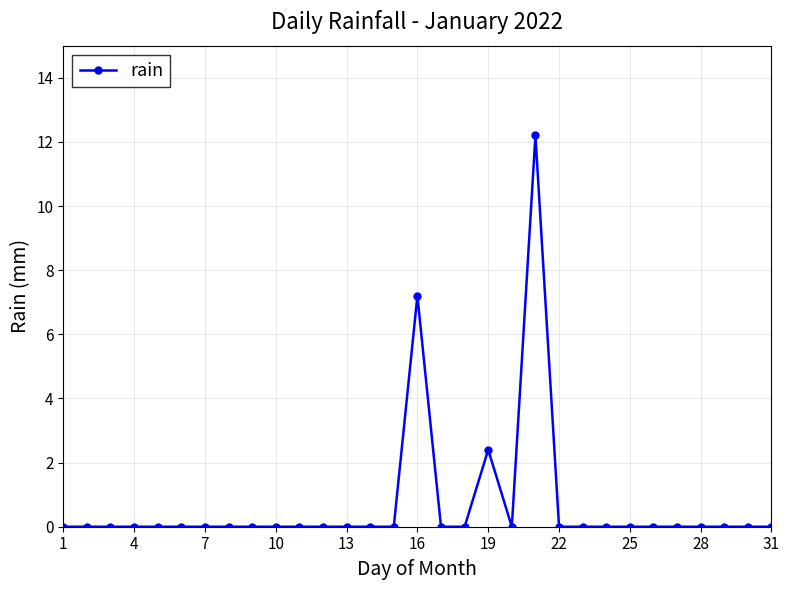

What is the greatest value displayed?

12.2